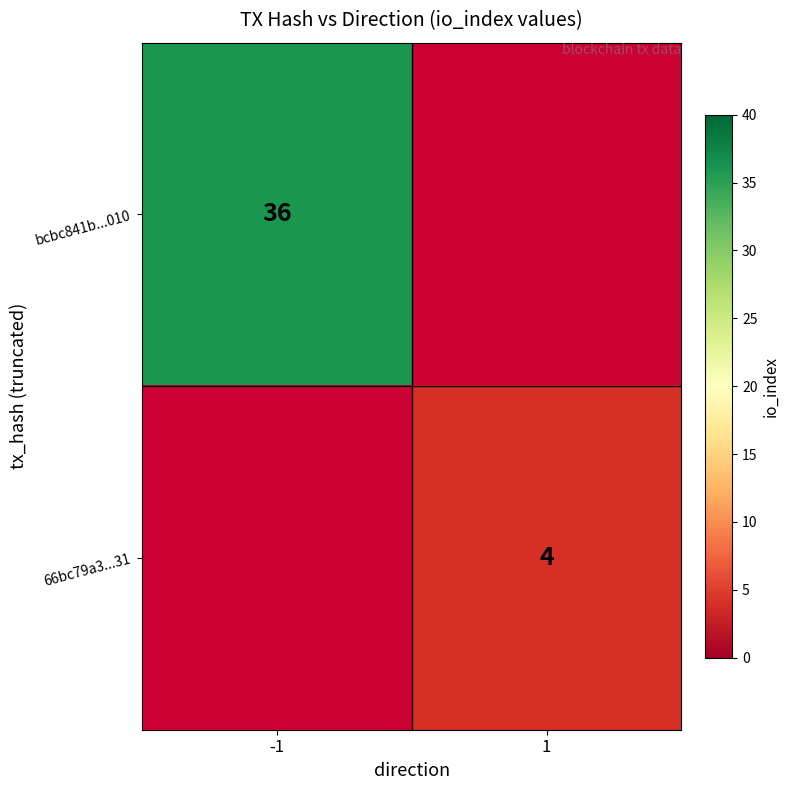

Is it true that 66bc79a3...31 equals 4 at 1?

True